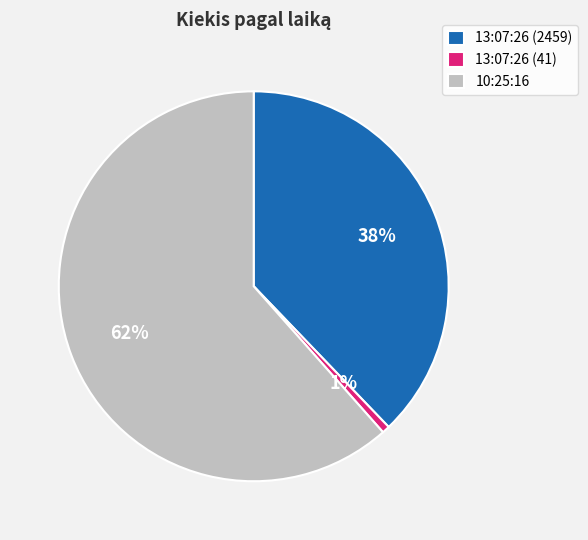

Which has a higher value, 10:25:16 or 13:07:26 (2459)?

10:25:16